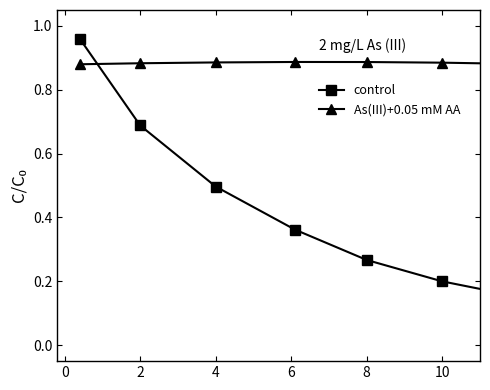

Which series has the widest spread of values?

control